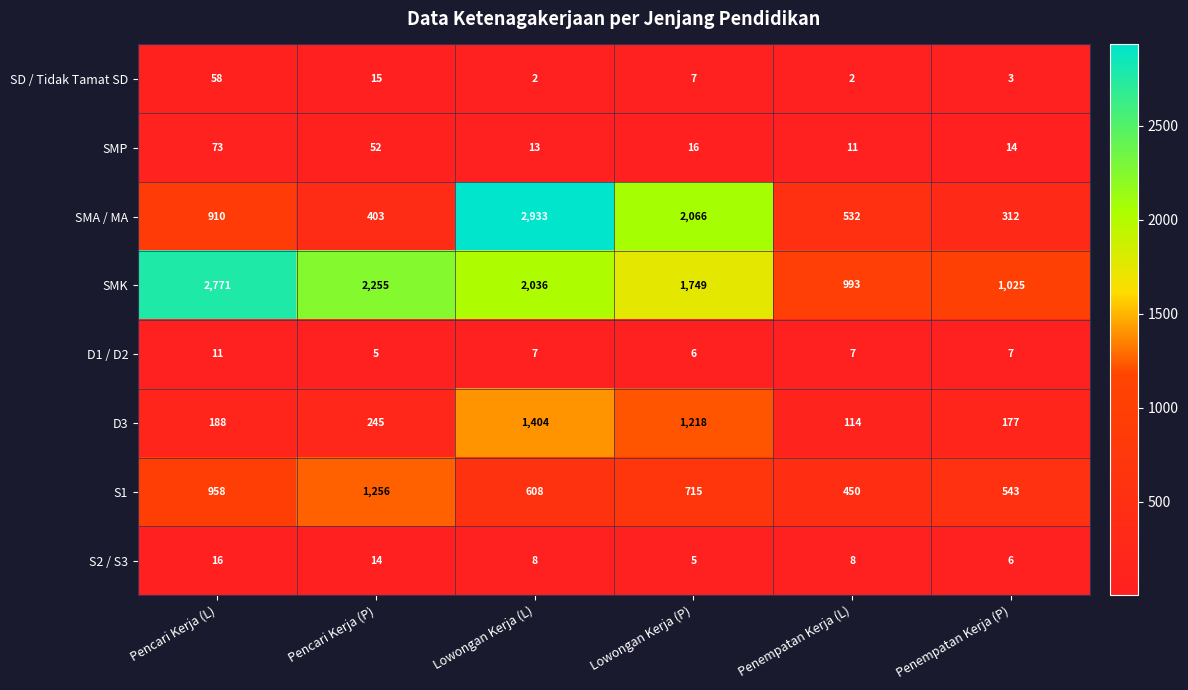

Which series has the largest range (max minus min)?

SMA / MA